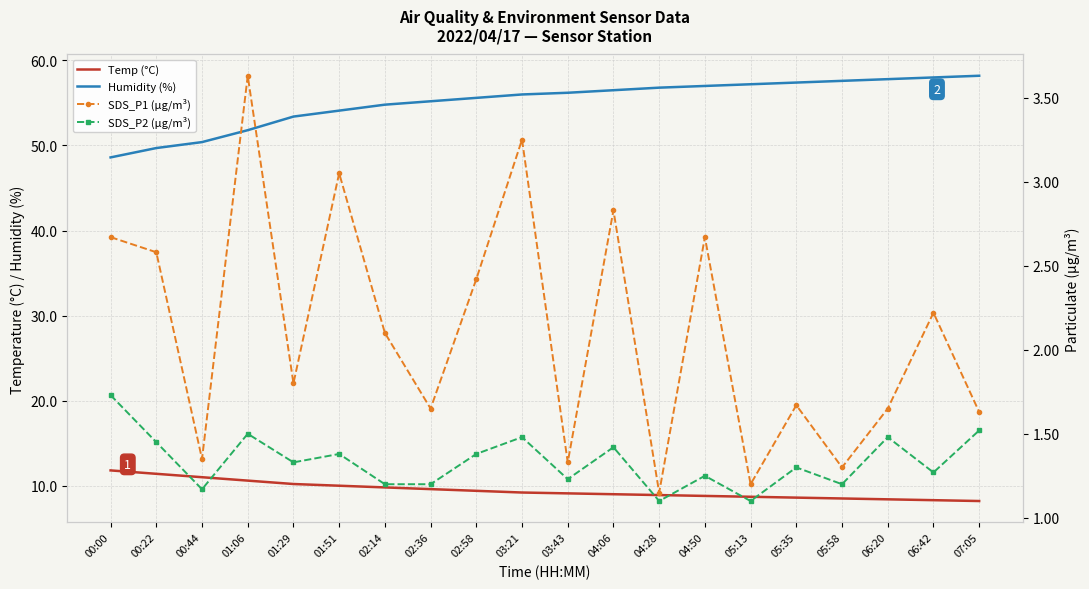

Reading right to left, what are all the values shown in this chart?

Temp (°C): 8.2	8.3	8.4	8.5	8.6	8.7	8.8	8.9	9.0	9.1	9.2	9.4	9.6	9.8	10.0	10.2	10.6	11.0	11.4	11.8
Humidity (%): 58.2	58.0	57.8	57.6	57.4	57.2	57.0	56.8	56.5	56.2	56.0	55.6	55.2	54.8	54.1	53.4	51.8	50.4	49.7	48.6
SDS_P1 (µg/m³): 1.6	2.2	1.6	1.3	1.7	1.2	2.7	1.1	2.8	1.3	3.2	2.4	1.6	2.1	3.0	1.8	3.6	1.4	2.6	2.7
SDS_P2 (µg/m³): 1.5	1.3	1.5	1.2	1.3	1.1	1.2	1.1	1.4	1.2	1.5	1.4	1.2	1.2	1.4	1.3	1.5	1.2	1.4	1.7